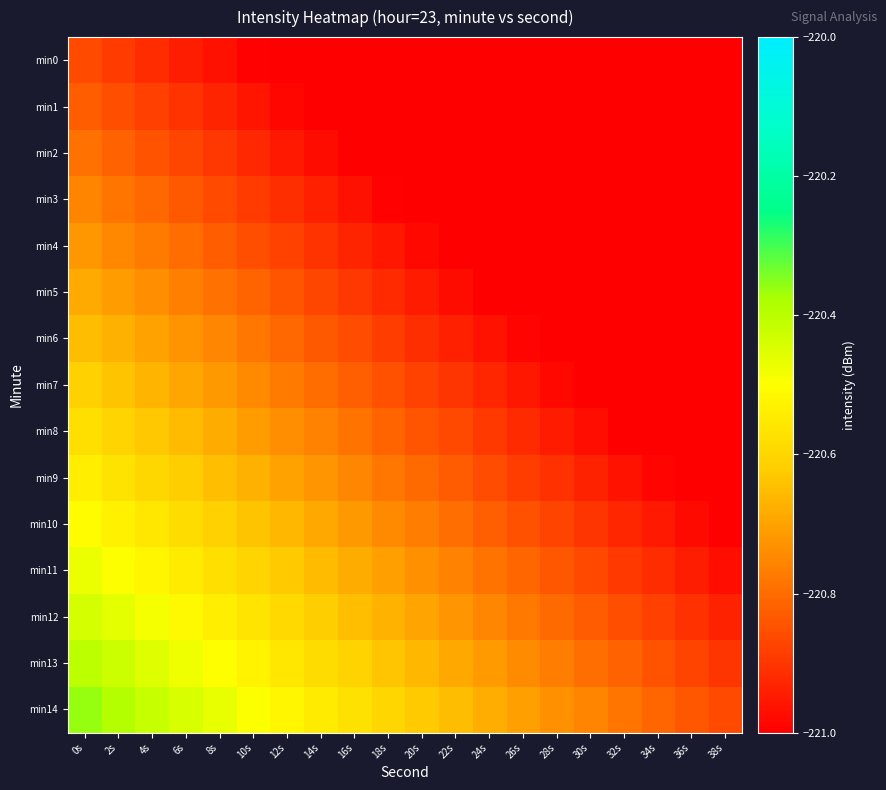

Which series has the largest total across all categories?

min14